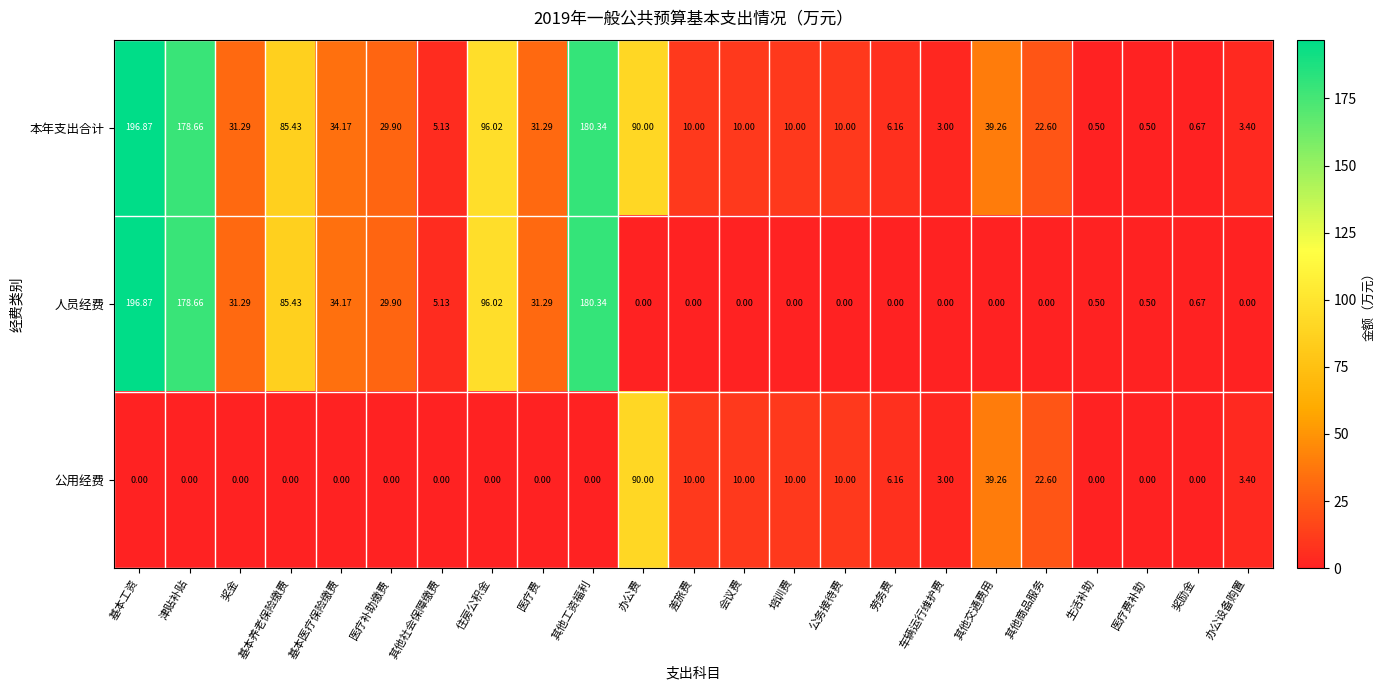

At which label is 人员经费 closest to 98?

住房公积金